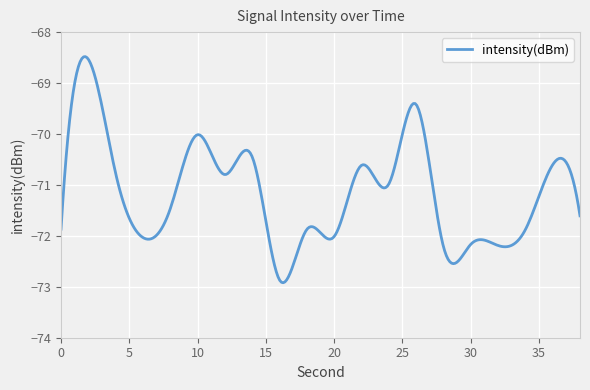

How many categories are shown in the chart?

300